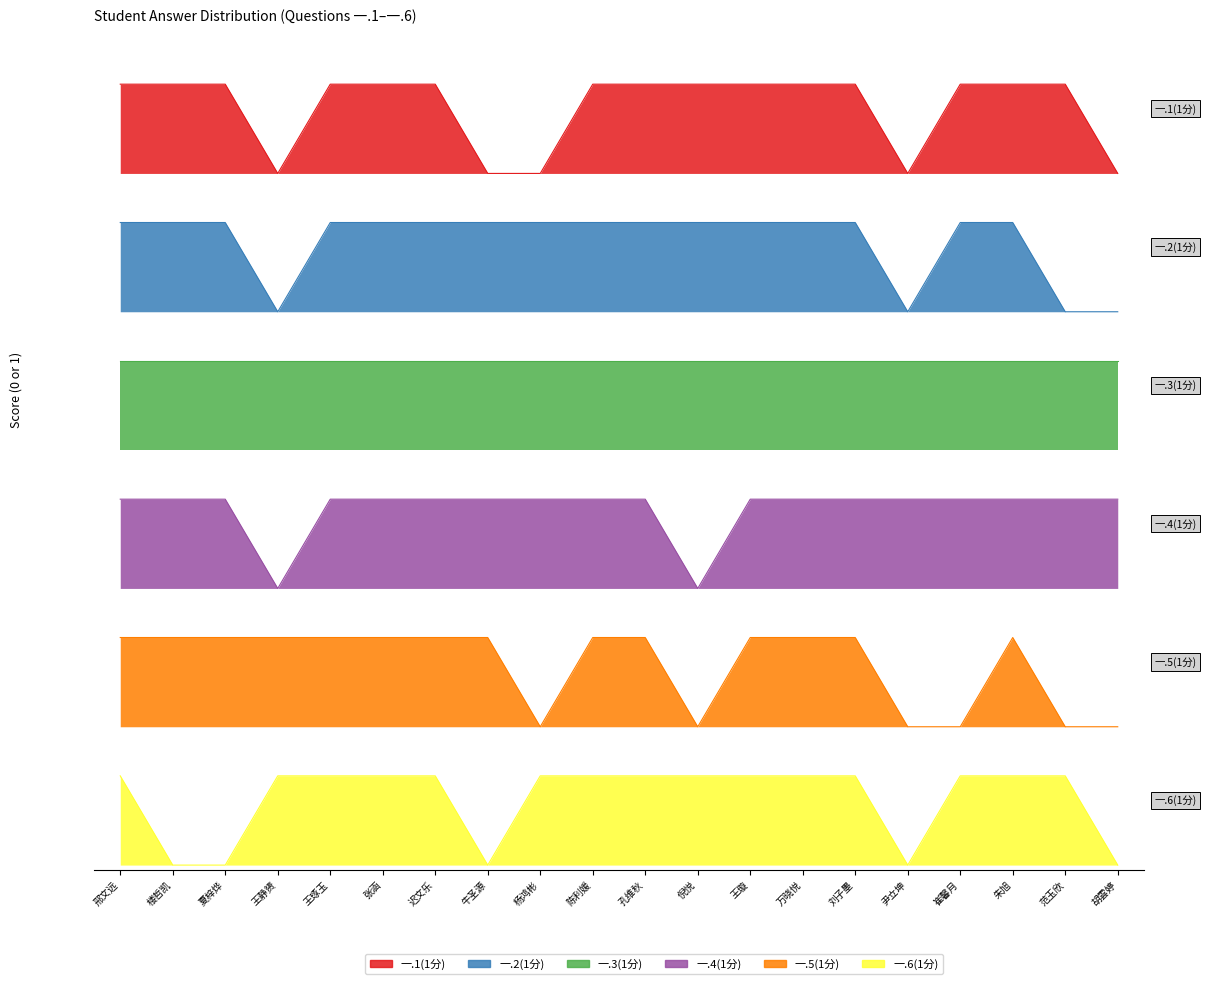

True or false: 一.2(1分) and 一.4(1分) intersect in this chart.

False